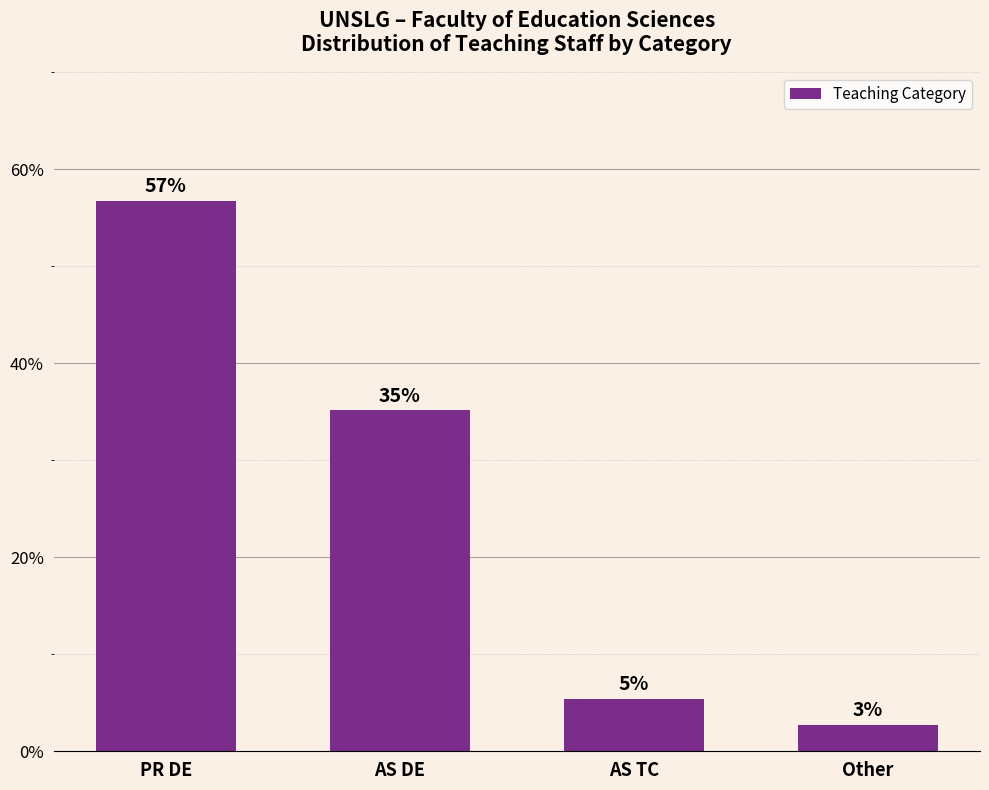

What is the minimum value shown in the chart?

2.7